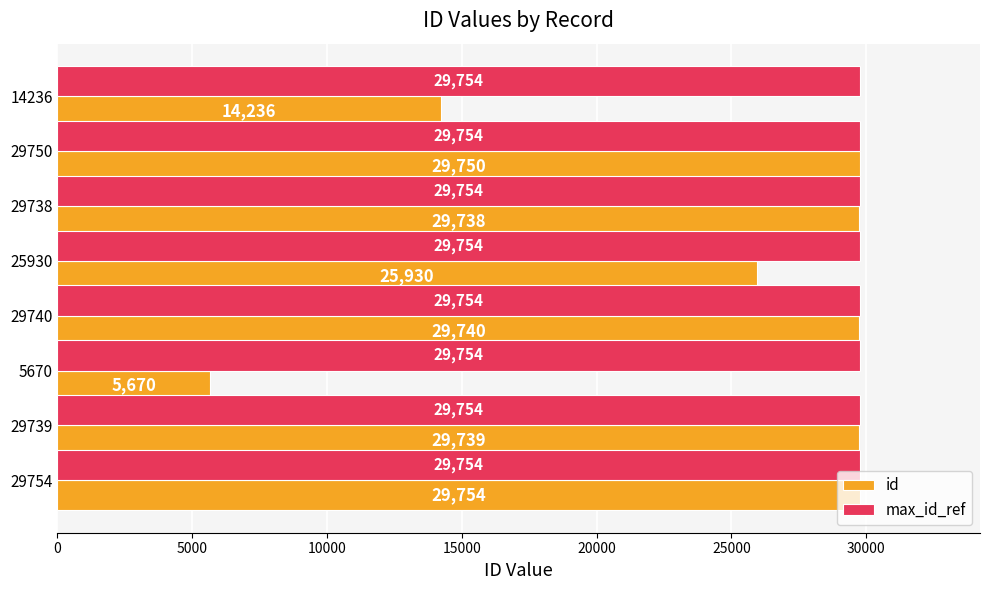

List the series in order of their overall mean, highest first.

max_id_ref, id